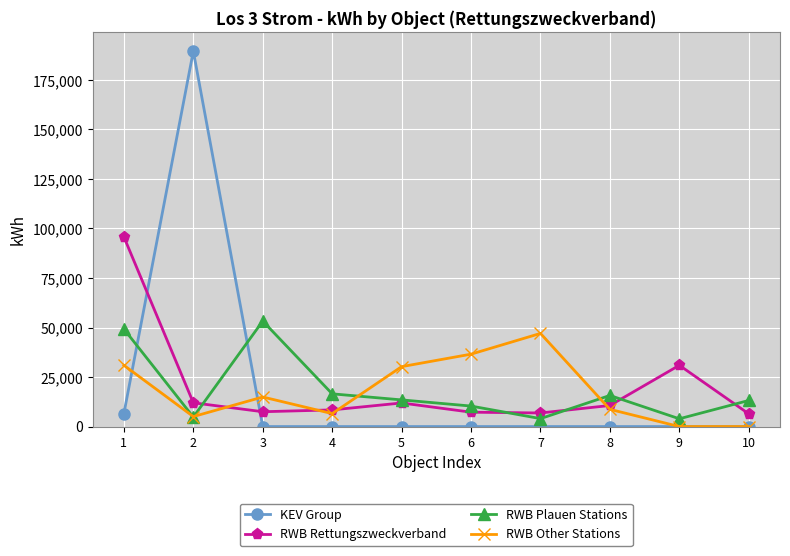

What is the greatest value displayed?

189496